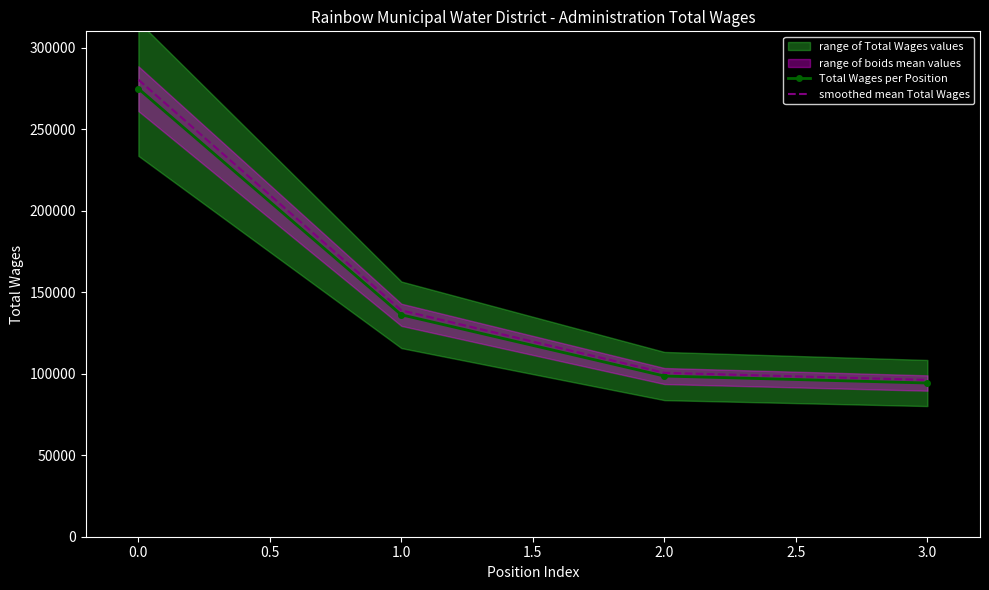

What is the greatest value displayed?

280327.6